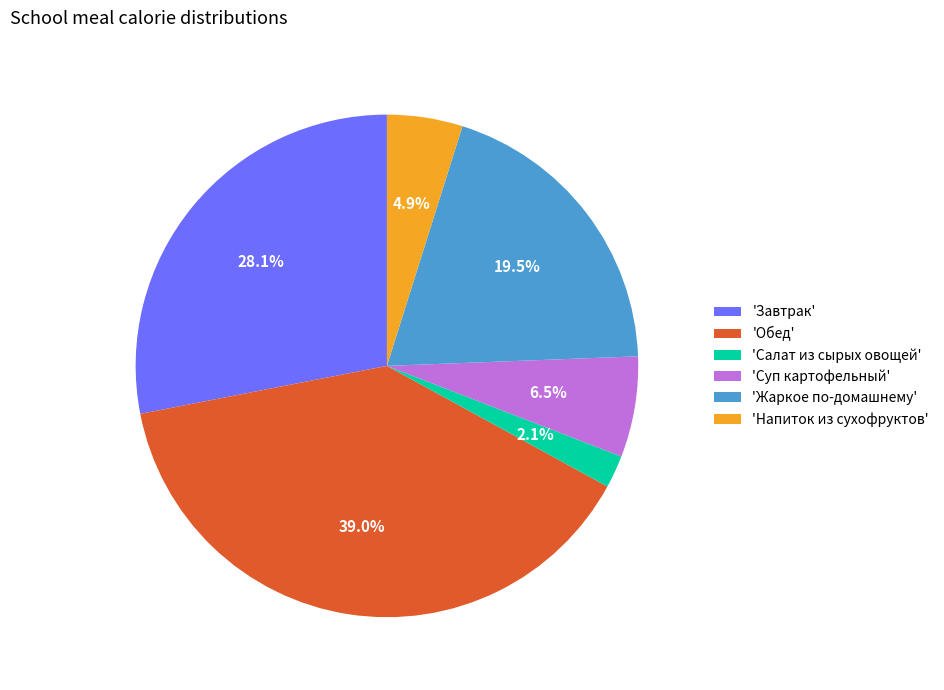

To the nearest percent, what is the average slice percentage?

17%